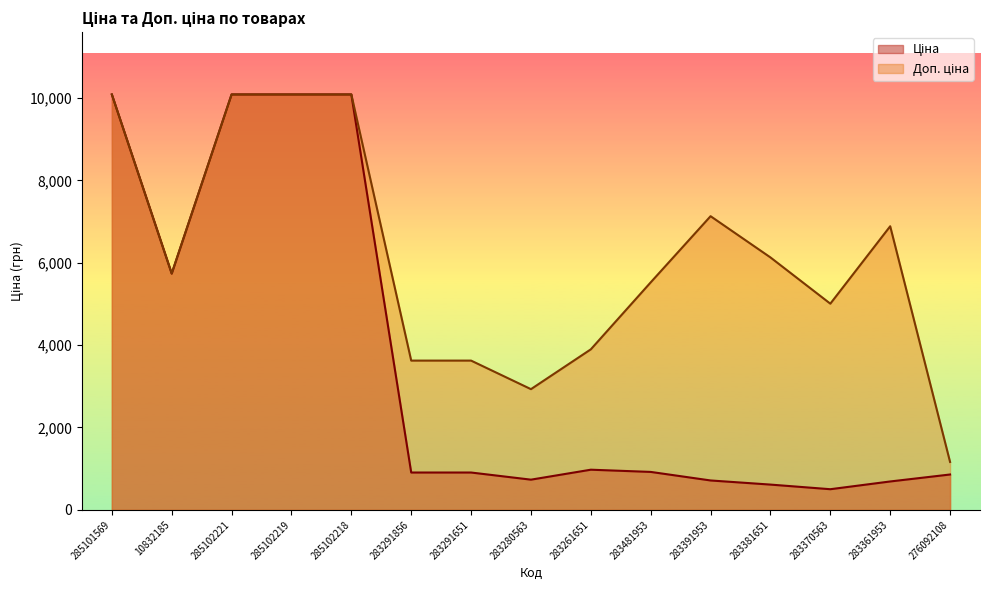

What is the label of the 15th point from the left?

276092108